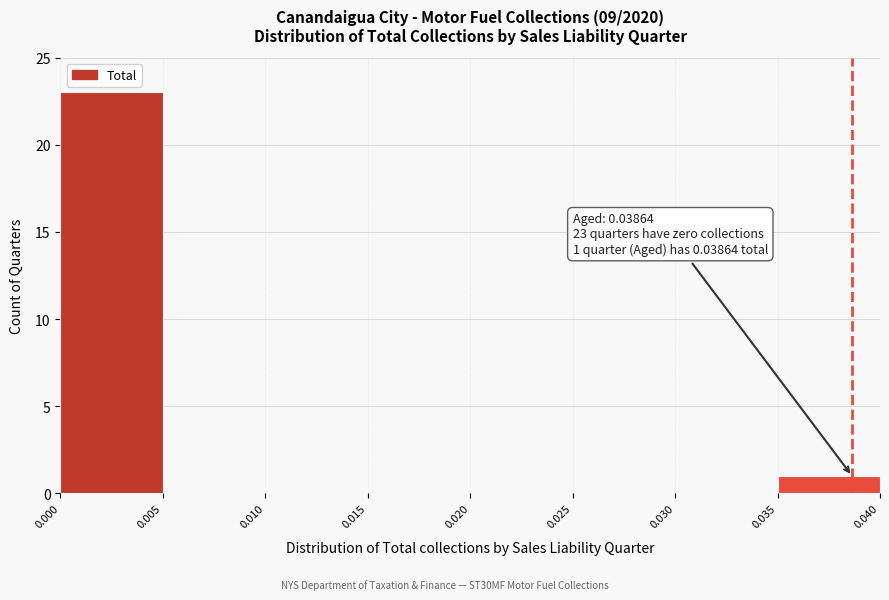

Over which range of the x-axis is the bar tallest?

0.000 to 0.005